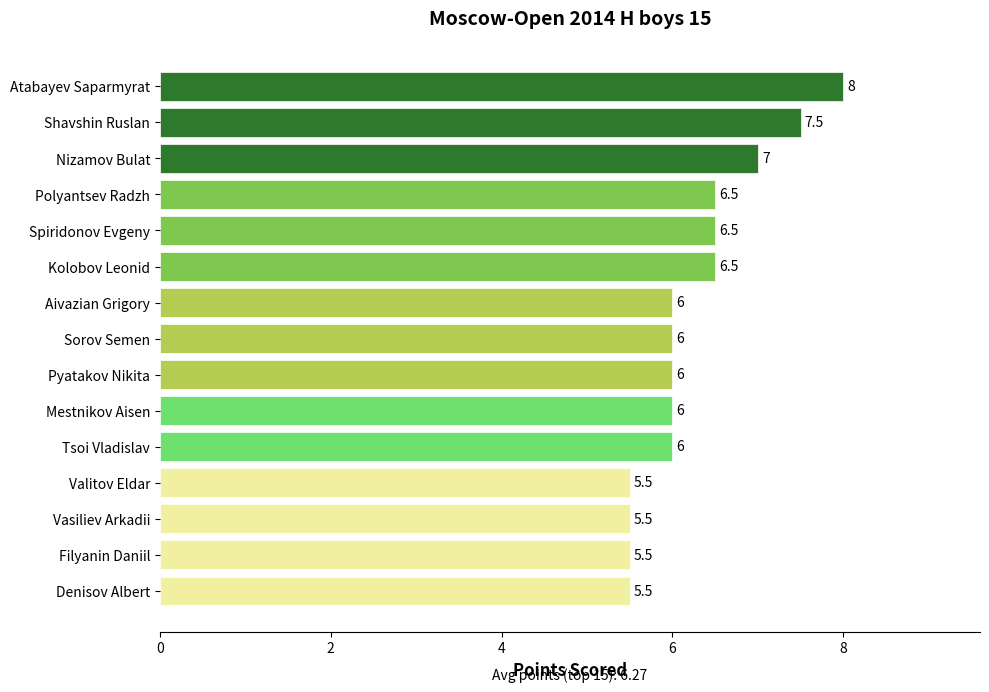

Count the values in the range 5 to 6.

9